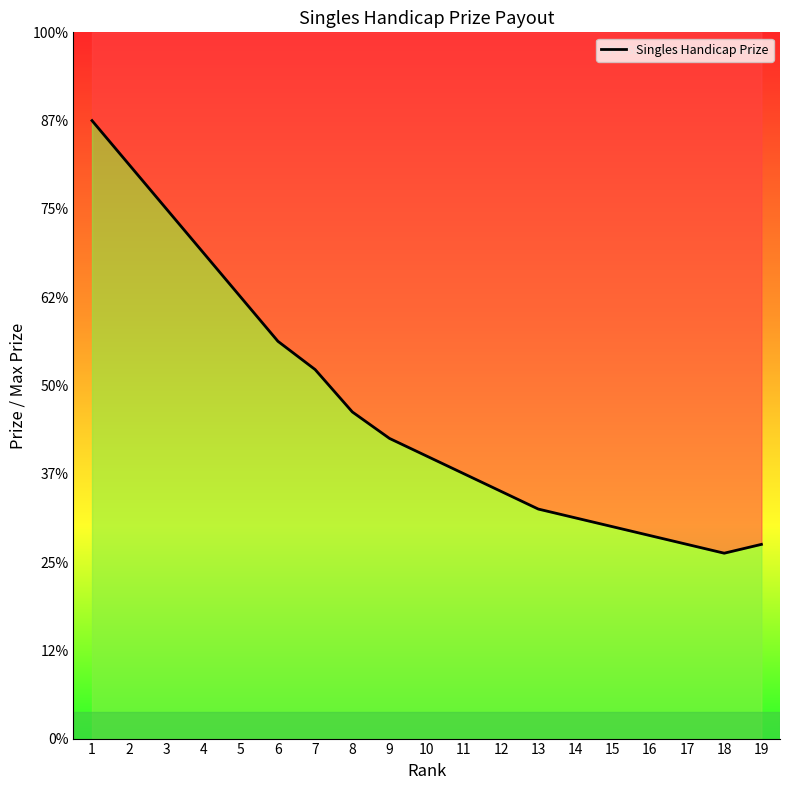

True or false: the data has more than 2 interior local peaks.

False